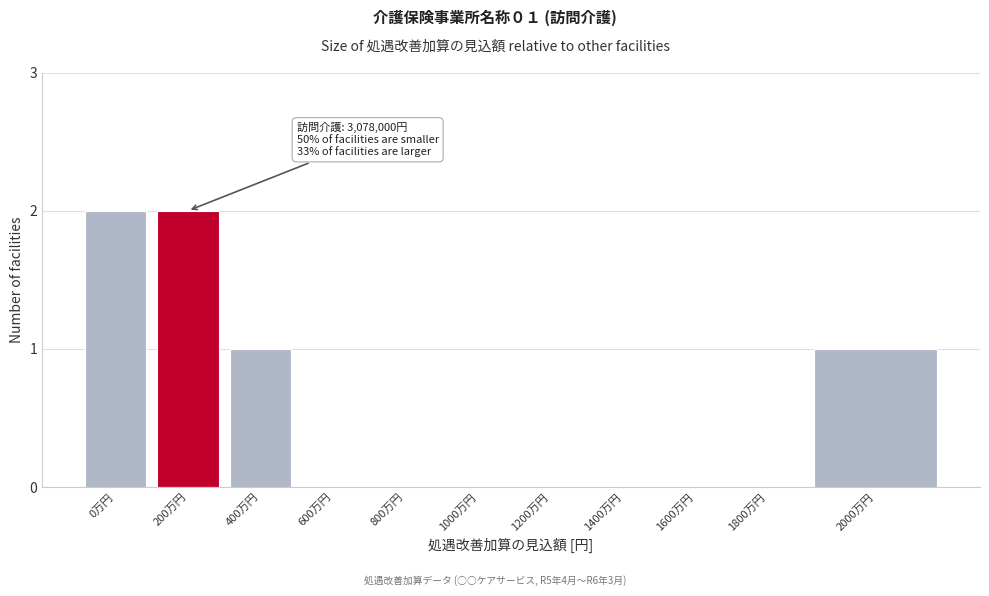

Reading left to right, extract all data points from this chart.

0万円=2	200万円=2	400万円=1	600万円=0	800万円=0	1000万円=0	1200万円=0	1400万円=0	1600万円=0	1800万円=0	2000万円=1